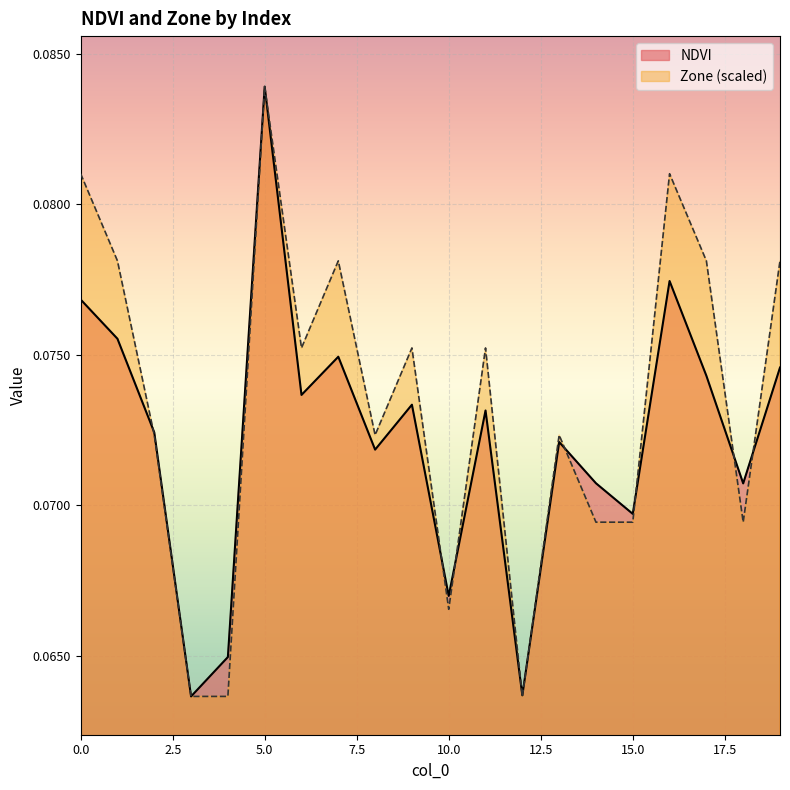

What is the lowest value of the Zone series?

0.1